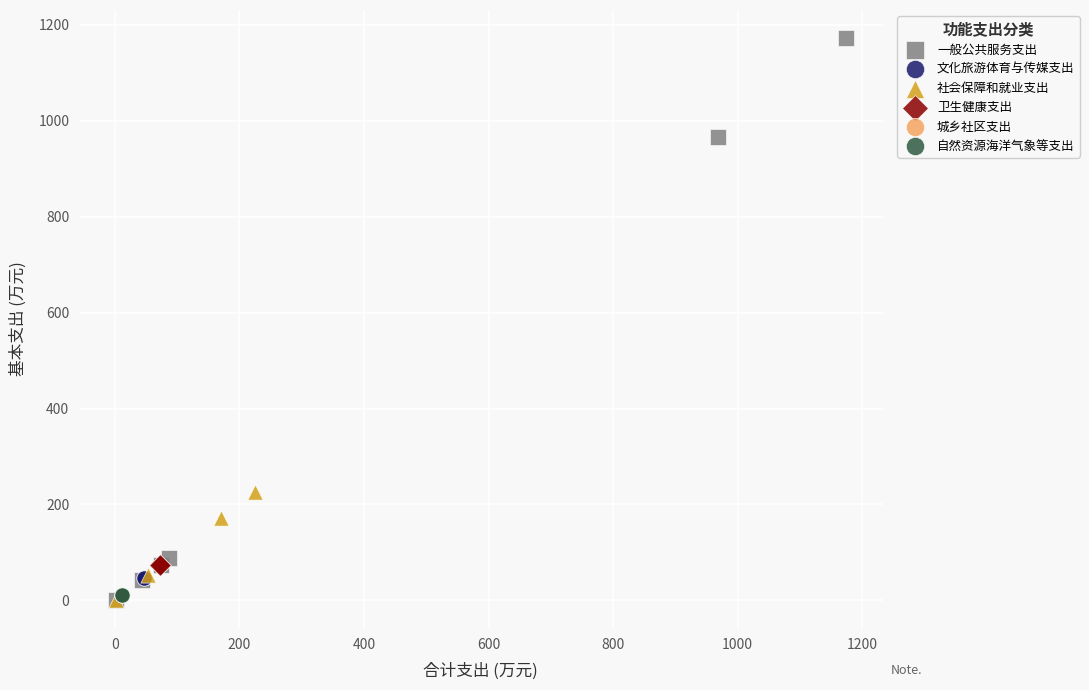

What are all the series names shown in the legend?

一般公共服务支出, 文化旅游体育与传媒支出, 社会保障和就业支出, 卫生健康支出, 城乡社区支出, 自然资源海洋气象等支出